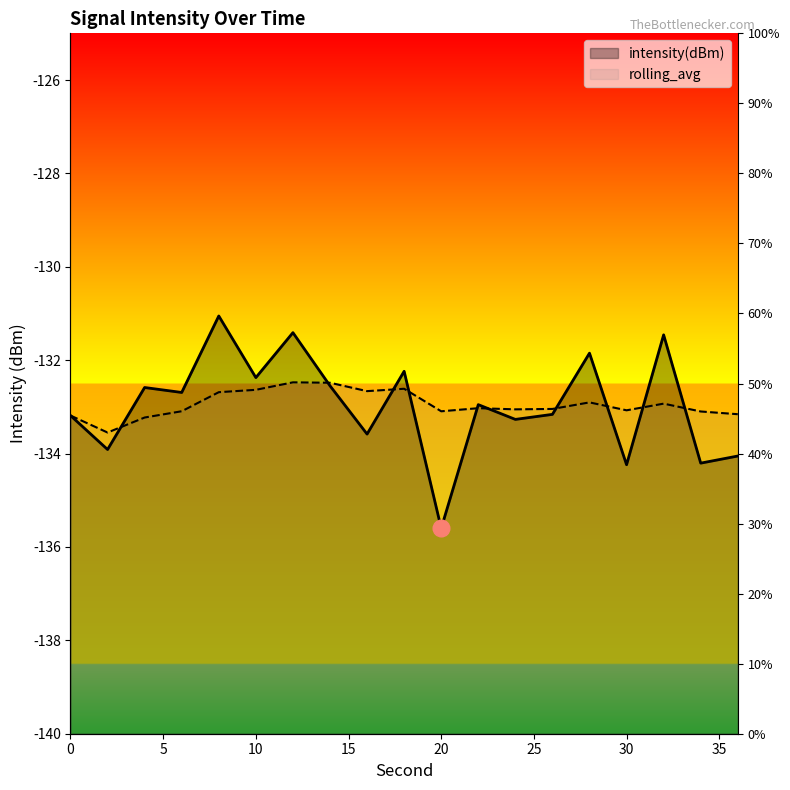

Which label corresponds to the smallest value in the chart?

20